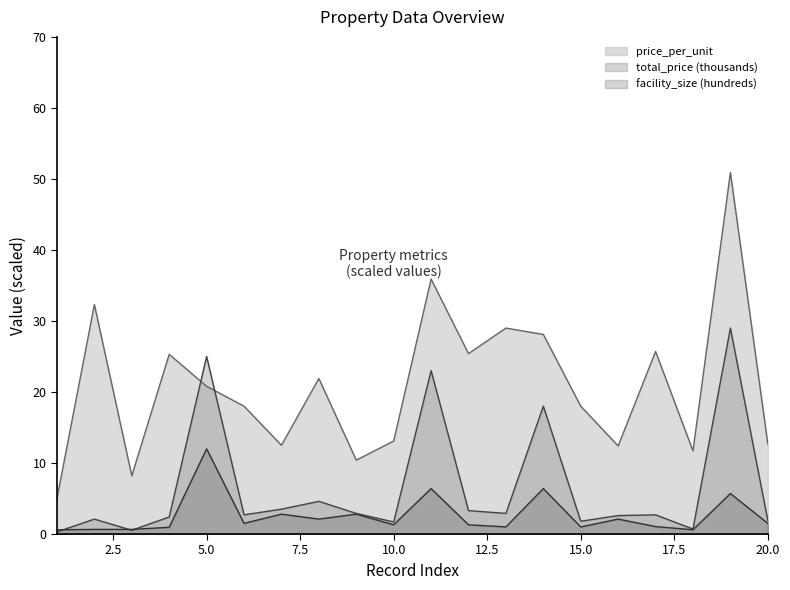

What is the difference between the maximum and minimum values in the price_per_unit series?

45.9